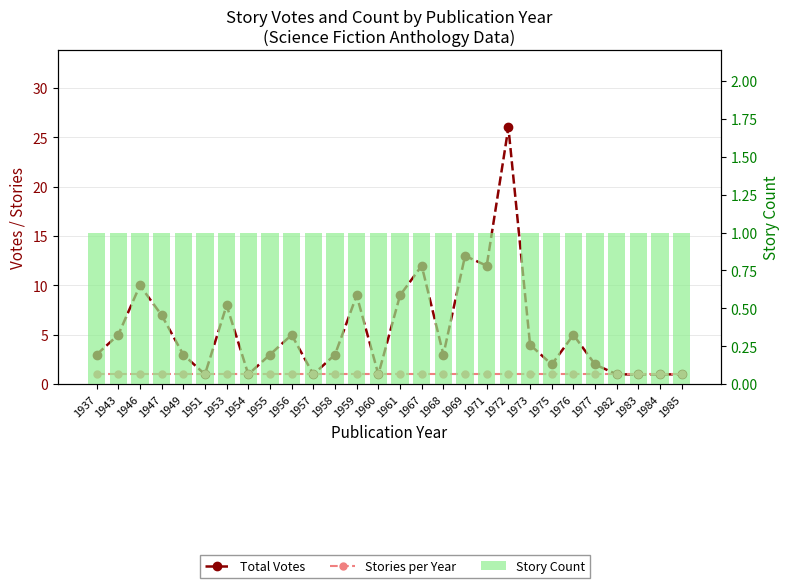

What are all the series names shown in the legend?

Total Votes, Stories per Year, Story Count